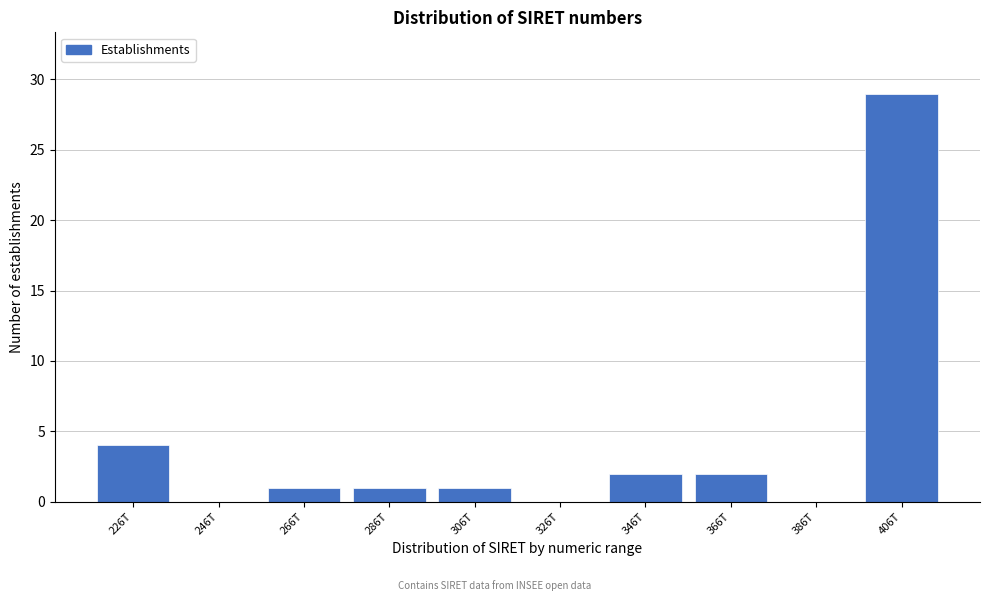

Reading right to left, what are all the values shown in this chart?

406T=29	386T=0	366T=2	346T=2	326T=0	306T=1	286T=1	266T=1	246T=0	226T=4